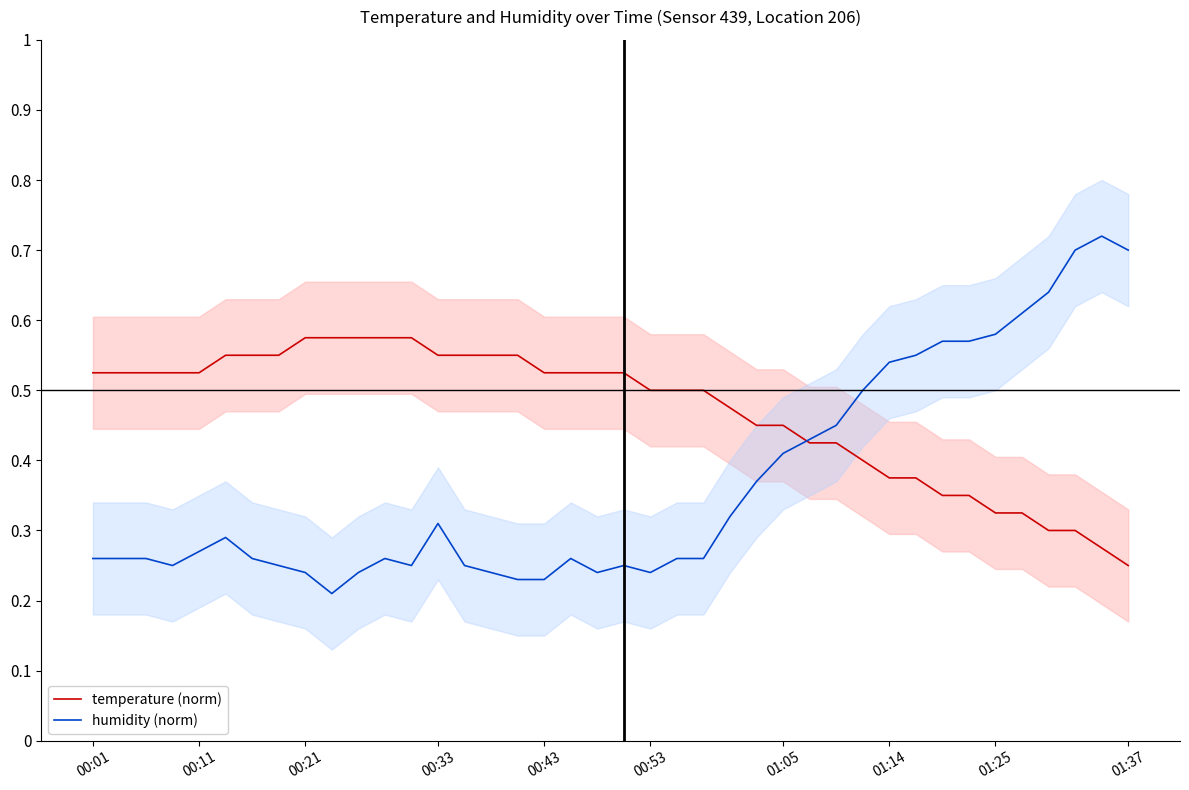

Where is temperature (norm) nearest to the value 0?

01:37